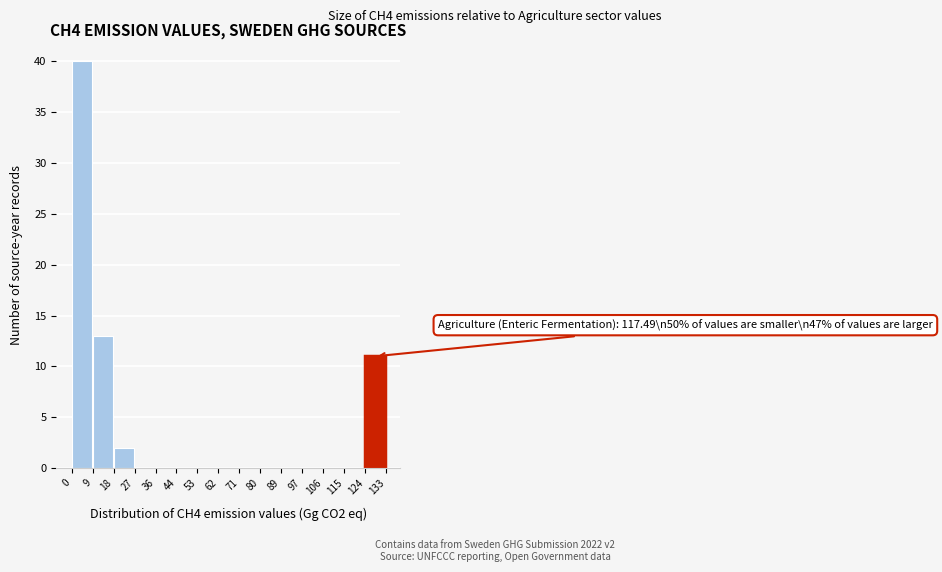

Which range on the x-axis has the tallest bar?

0 to 9